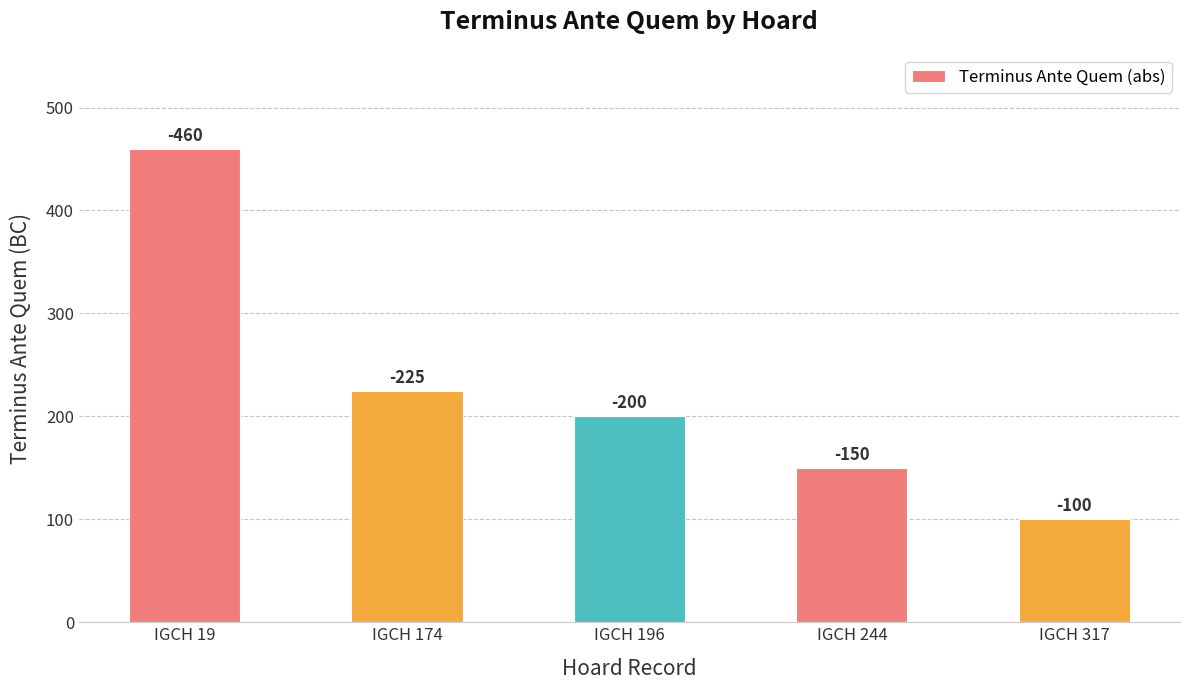

Does the chart contain any negative values?

No